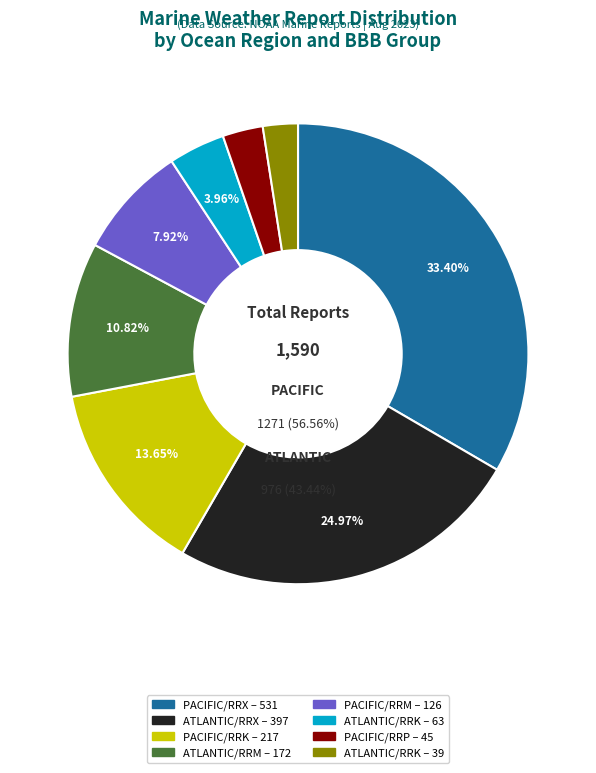

Is it true that ATLANTIC (RRP) is 2% of the pie?

True